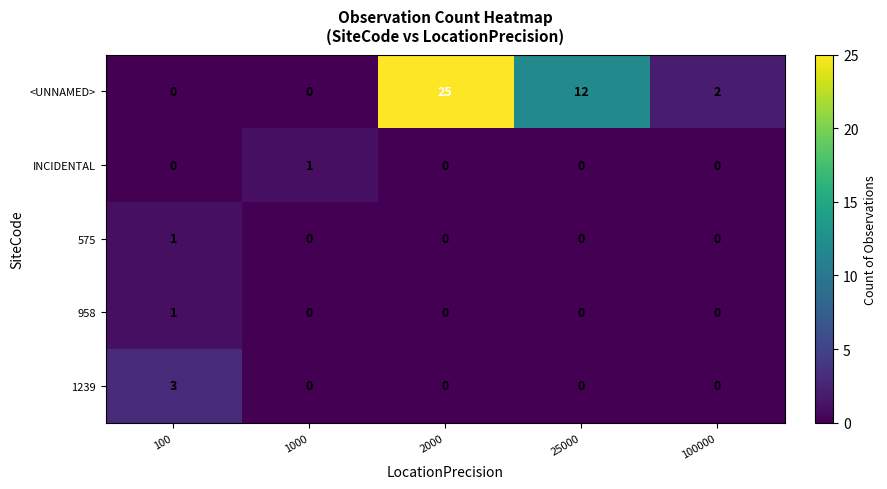

Which series has the largest total across all categories?

<UNNAMED>